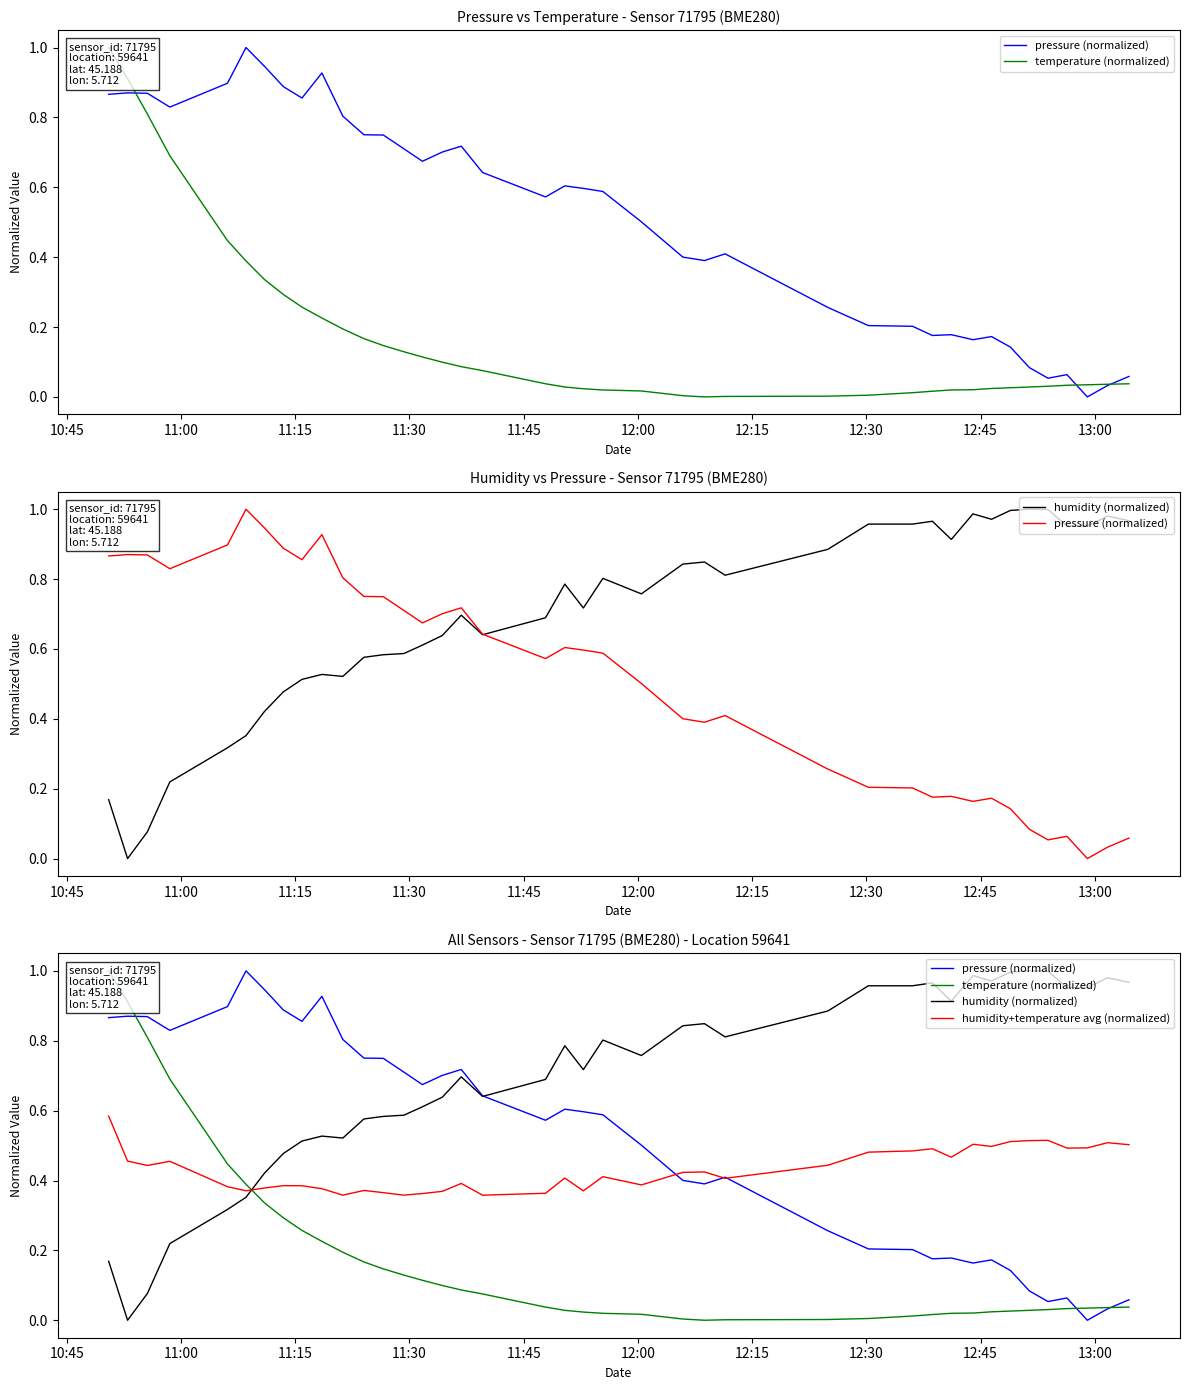

Rank the series by their average value, from highest to lowest.

humidity (normalized), pressure (normalized), humidity+temperature avg (normalized), temperature (normalized)